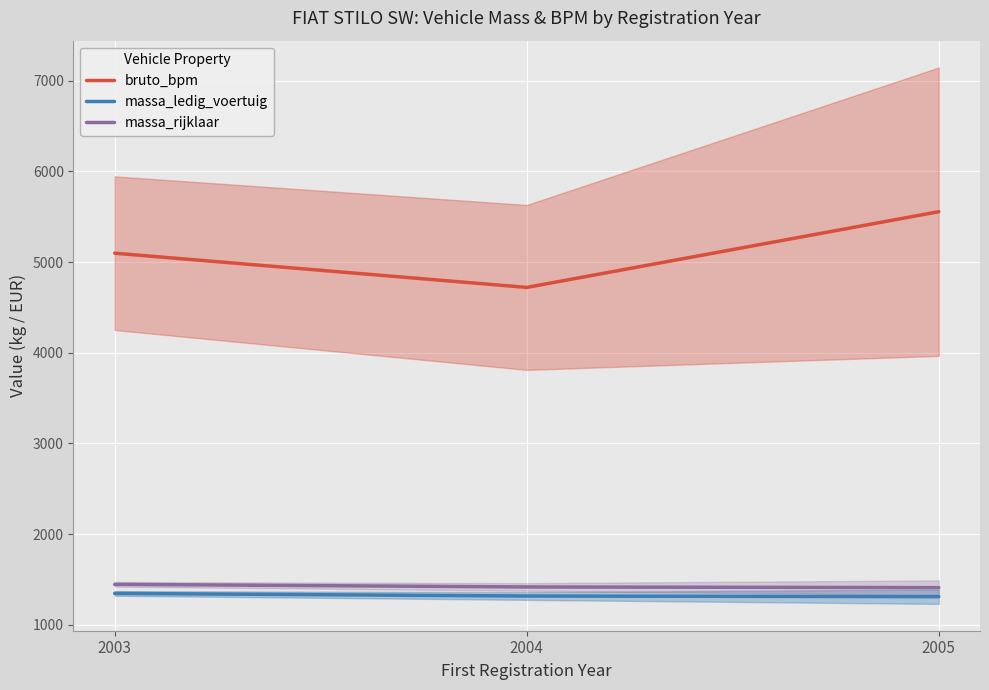

What is the minimum value shown in the chart?

1310.0